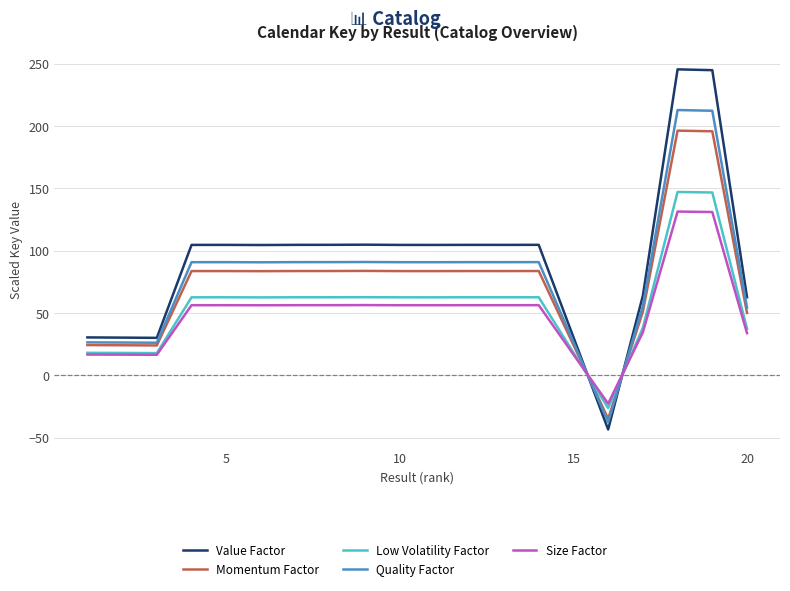

How many lines are shown in the chart?

5